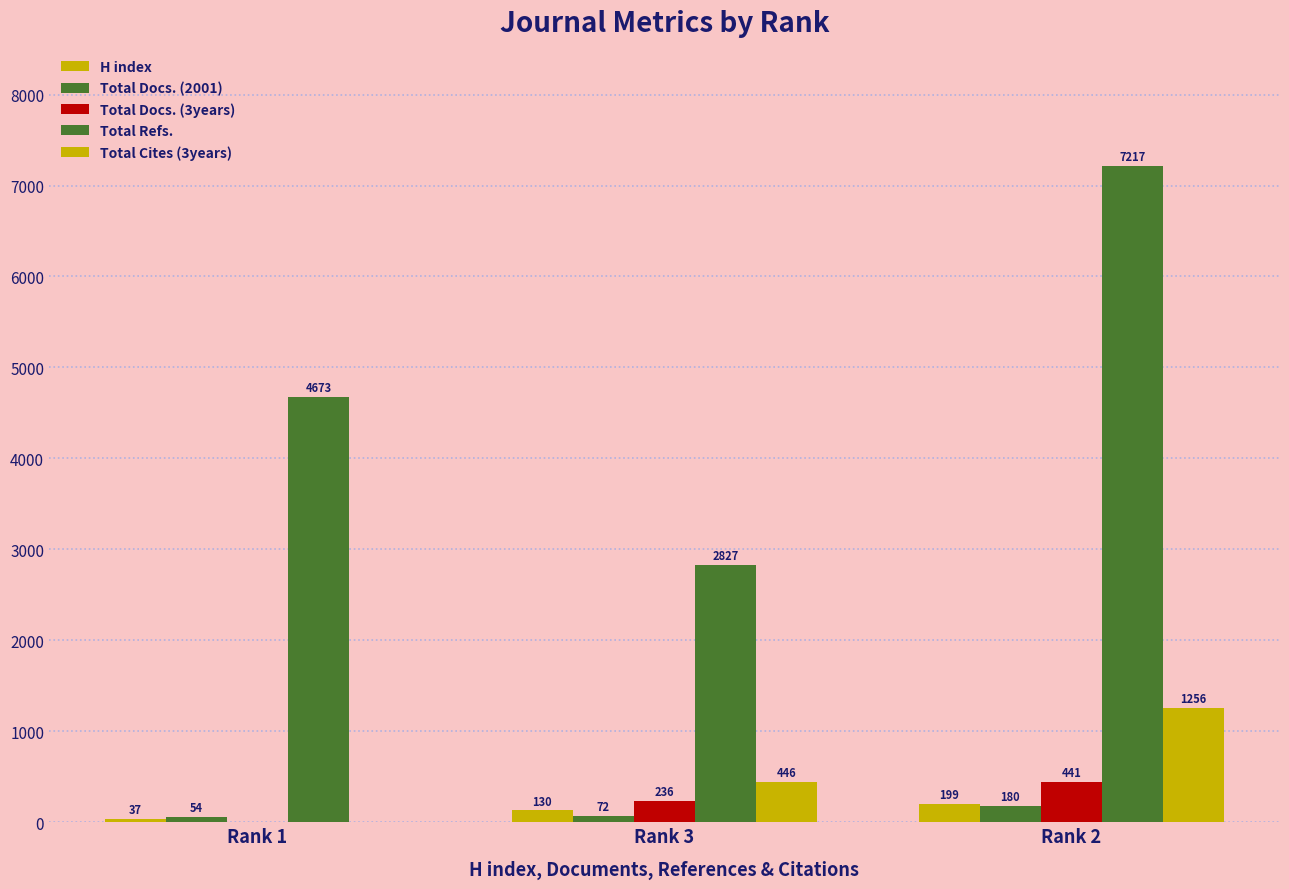

At which label does H index reach its minimum?

Rank 1